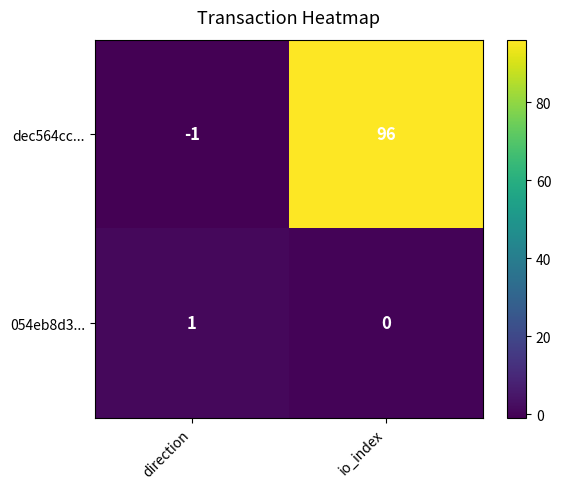

Which category has the highest value across all series?

io_index